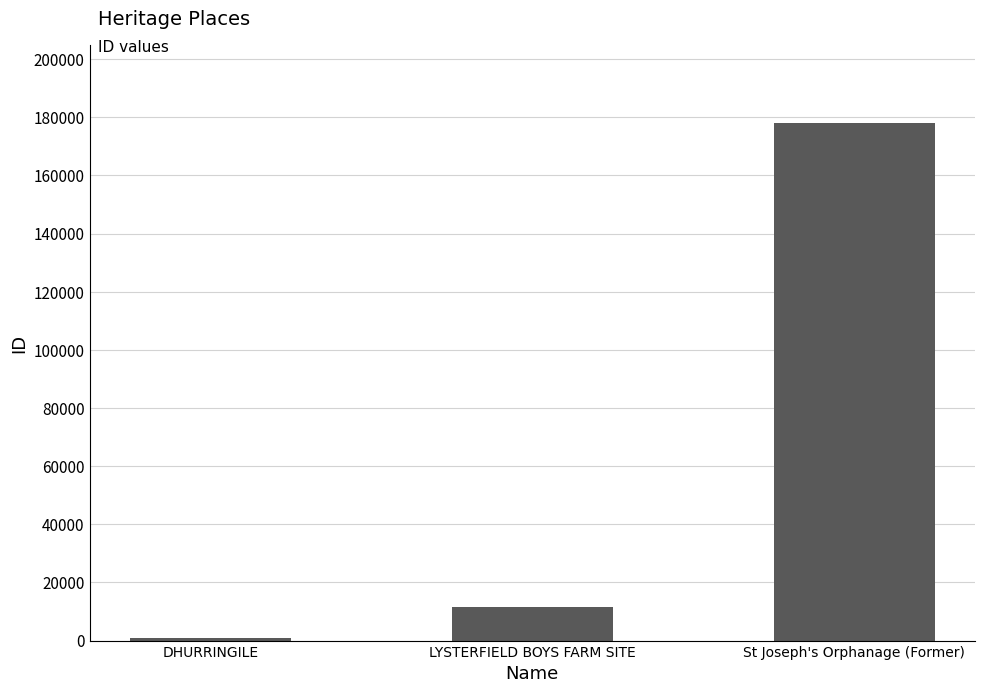

Which category has the lowest value across all series?

DHURRINGILE